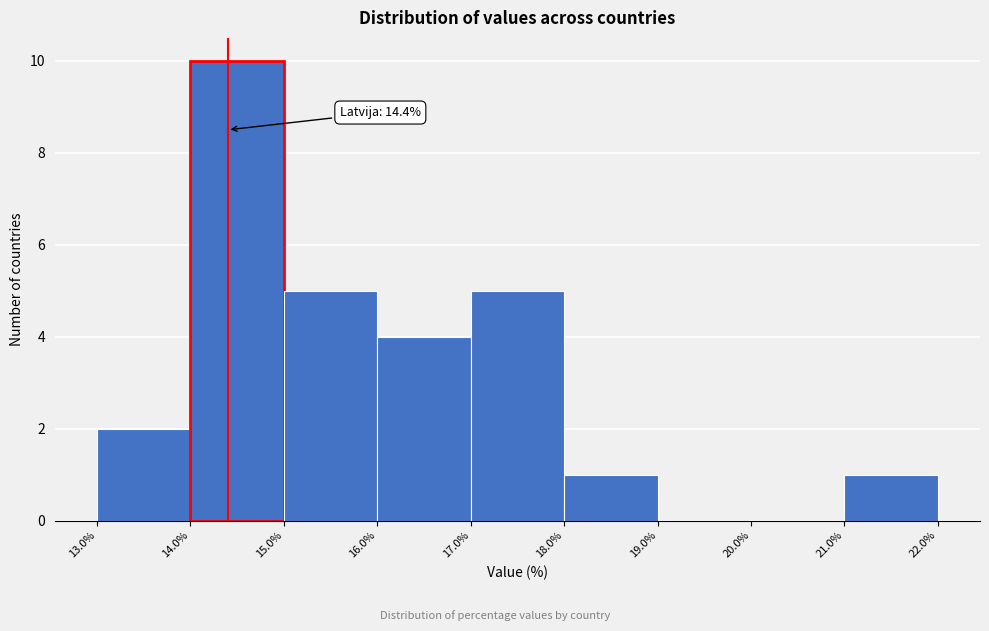

Which range on the x-axis has the tallest bar?

14.0% to 15.0%